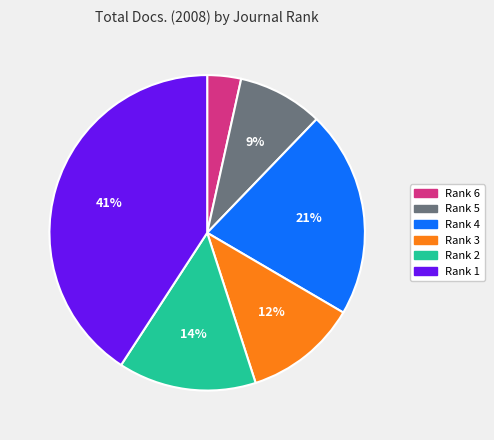

What is the largest slice in the pie chart?

Rank 1